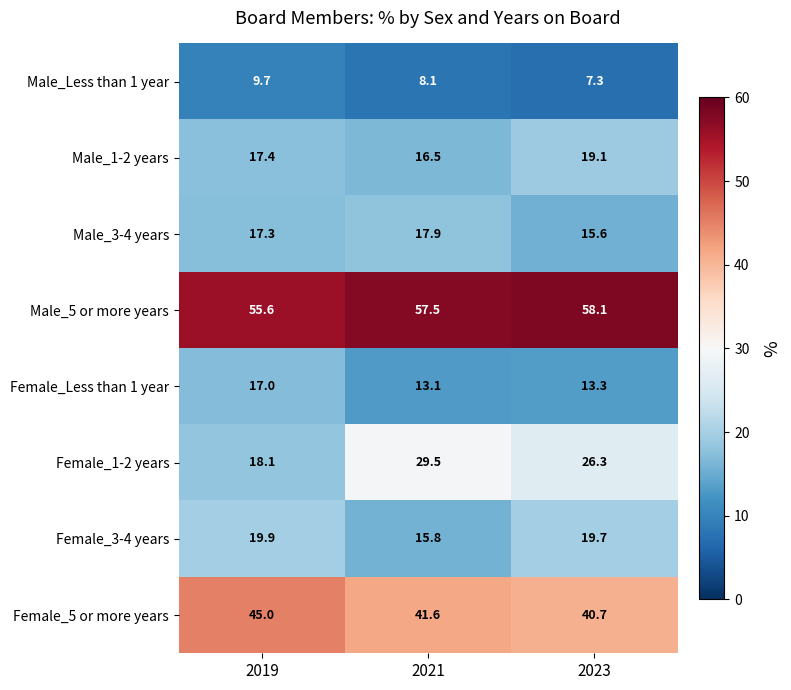

Reading left to right, what are all the values shown in this chart?

Male_Less than 1 year: 2019=9.7	2021=8.1	2023=7.3
Male_1-2 years: 2019=17.4	2021=16.5	2023=19.1
Male_3-4 years: 2019=17.3	2021=17.9	2023=15.6
Male_5 or more years: 2019=55.6	2021=57.5	2023=58.1
Female_Less than 1 year: 2019=17.0	2021=13.1	2023=13.3
Female_1-2 years: 2019=18.1	2021=29.5	2023=26.3
Female_3-4 years: 2019=19.9	2021=15.8	2023=19.7
Female_5 or more years: 2019=45.0	2021=41.6	2023=40.7